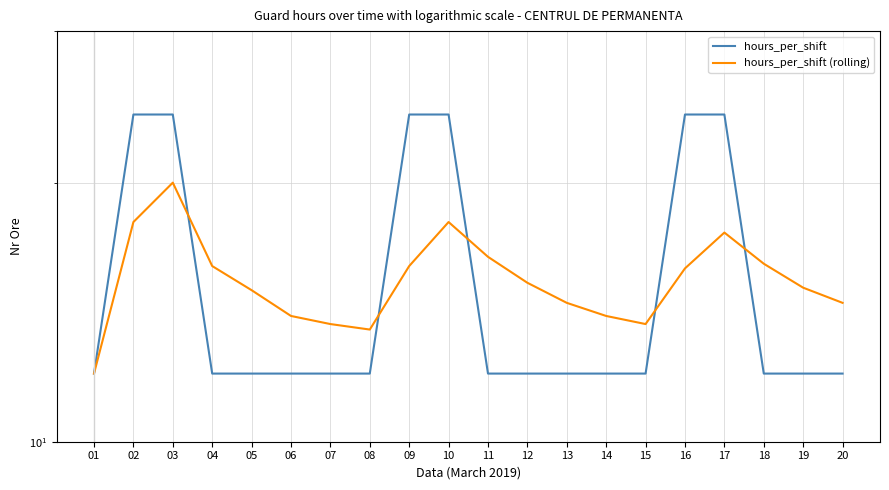

What is the difference between the second highest and minimum values in the hours_per_shift series?

12.0